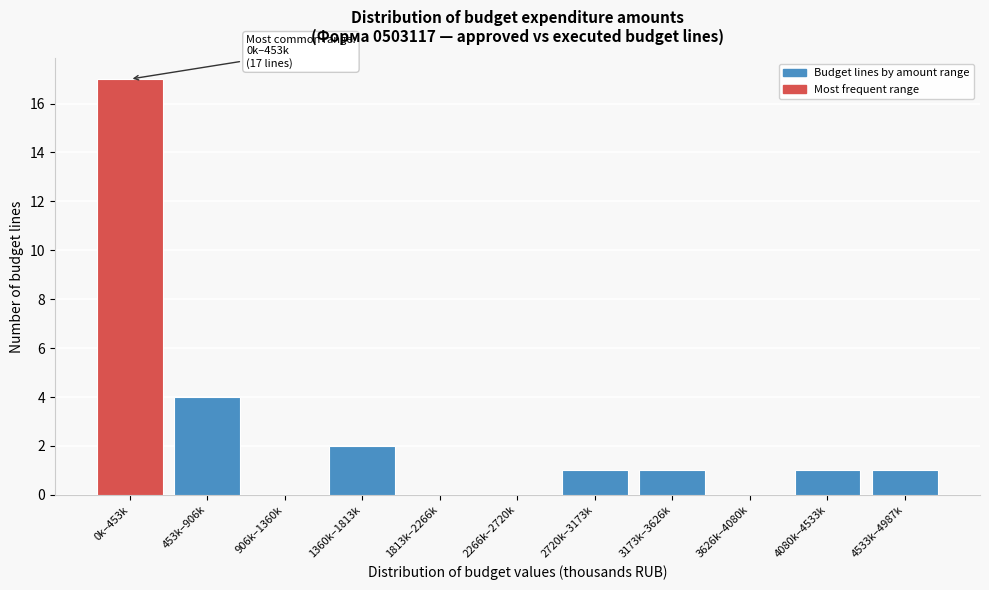

Reading left to right, transcribe all the data shown in this chart.

0k–453k=17	453k–906k=4	906k–1360k=0	1360k–1813k=2	1813k–2266k=0	2266k–2720k=0	2720k–3173k=1	3173k–3626k=1	3626k–4080k=0	4080k–4533k=1	4533k–4987k=1